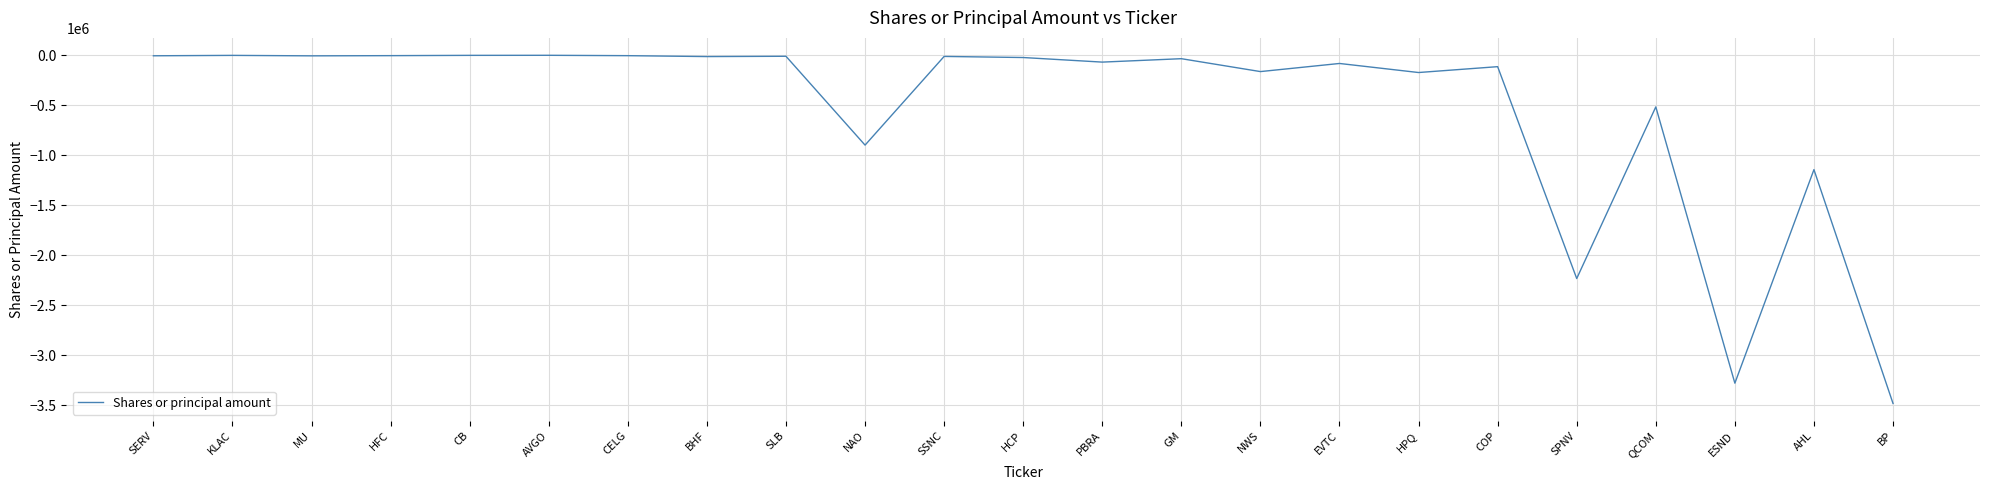

How many lines are shown in the chart?

1